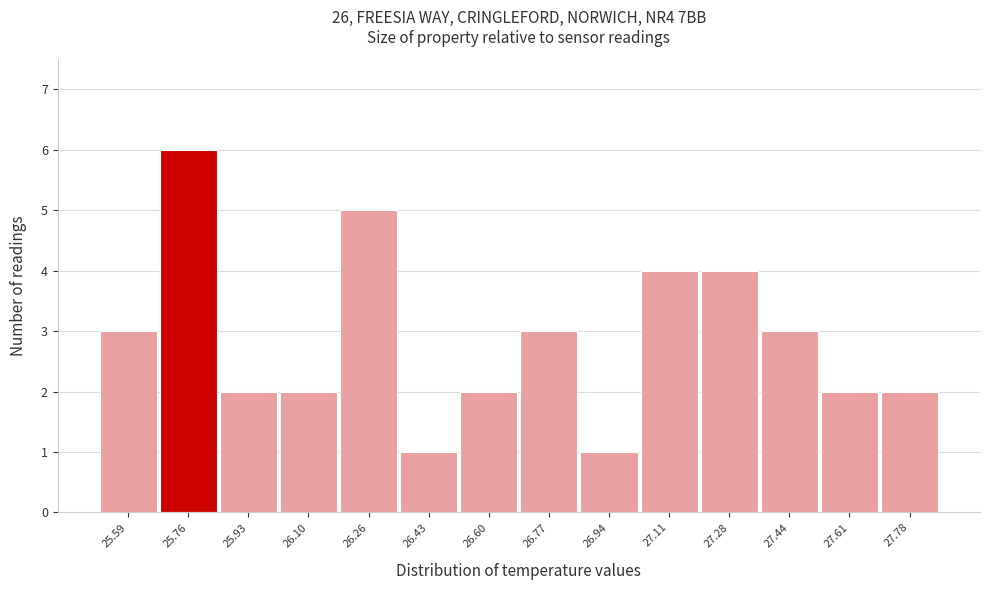

Reading left to right, transcribe all the data shown in this chart.

25.59=3	25.76=6	25.93=2	26.10=2	26.26=5	26.43=1	26.60=2	26.77=3	26.94=1	27.11=4	27.28=4	27.44=3	27.61=2	27.78=2